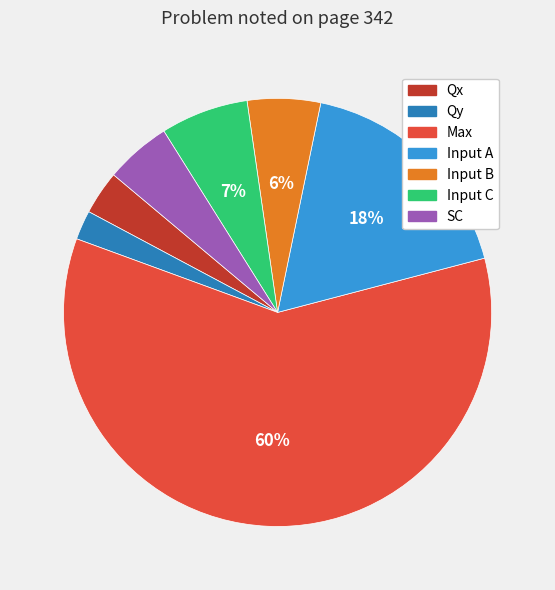

Approximately how many times larger is the value at Input A compared to SC?

3.6